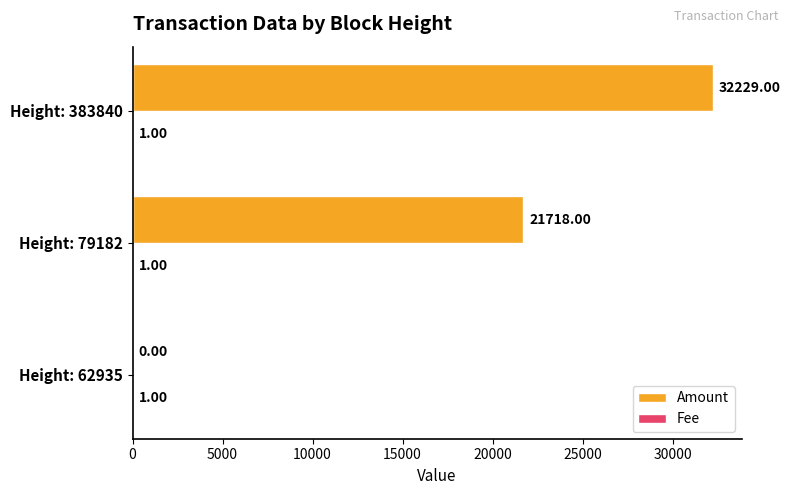

Which series has the largest total across all categories?

Amount